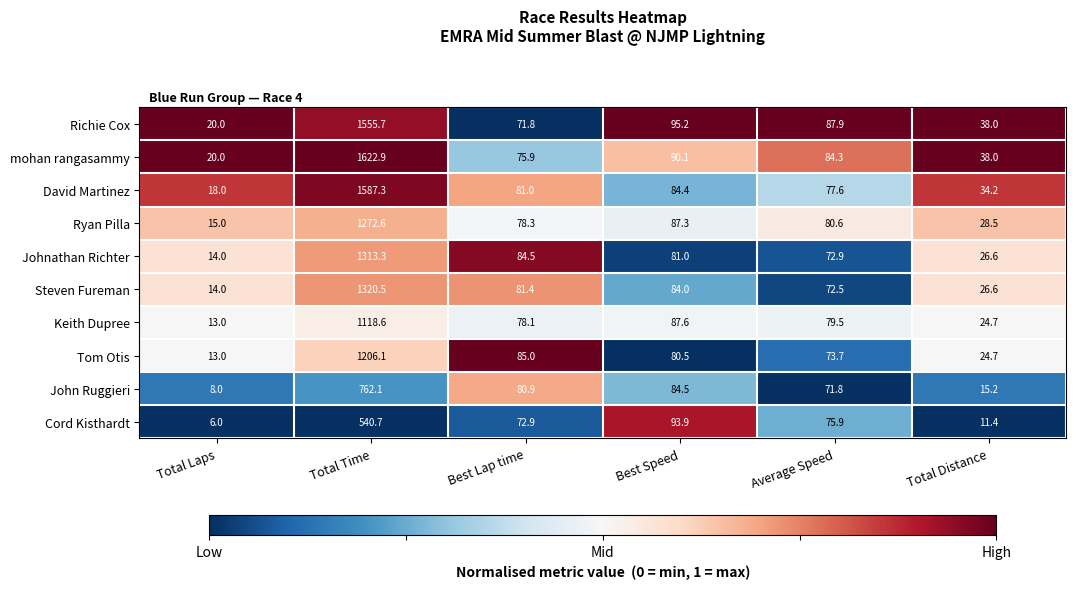

What is the sum of all Tom Otis values?

1483.0